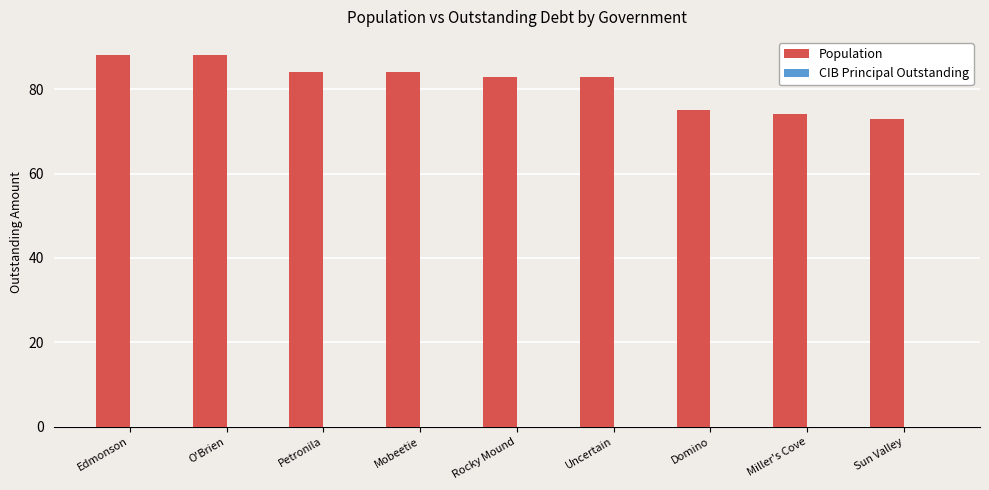

What value does the data have at Sun Valley, to the nearest 5?

75